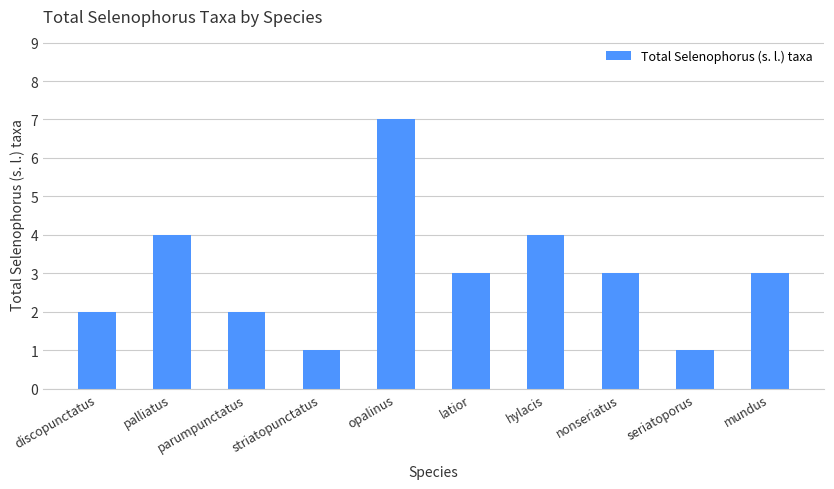

What is the value of the 8th bar from the left?

3